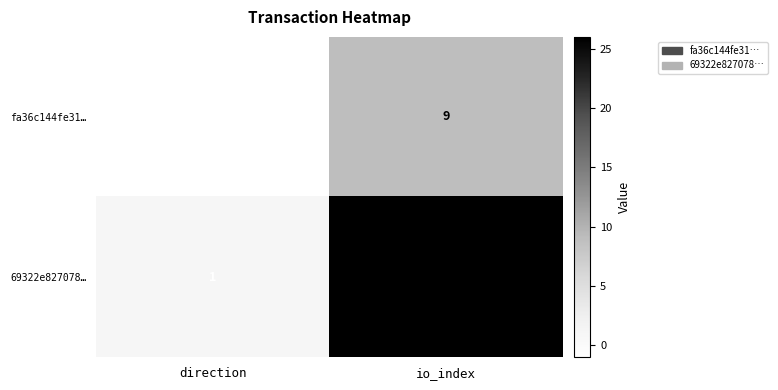

Reading right to left, what are all the values shown in this chart?

fa36c144fe31…: io_index=9	direction=-1
69322e827078…: io_index=26	direction=1